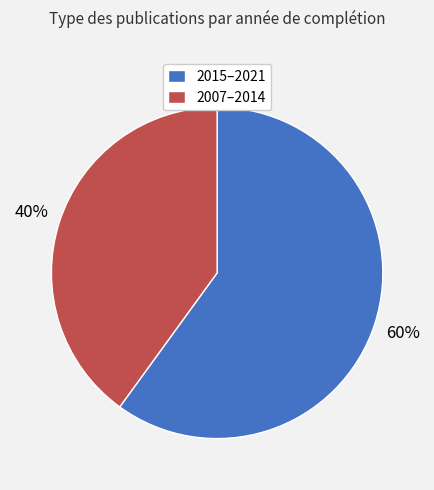

Does any single category account for the majority?

Yes